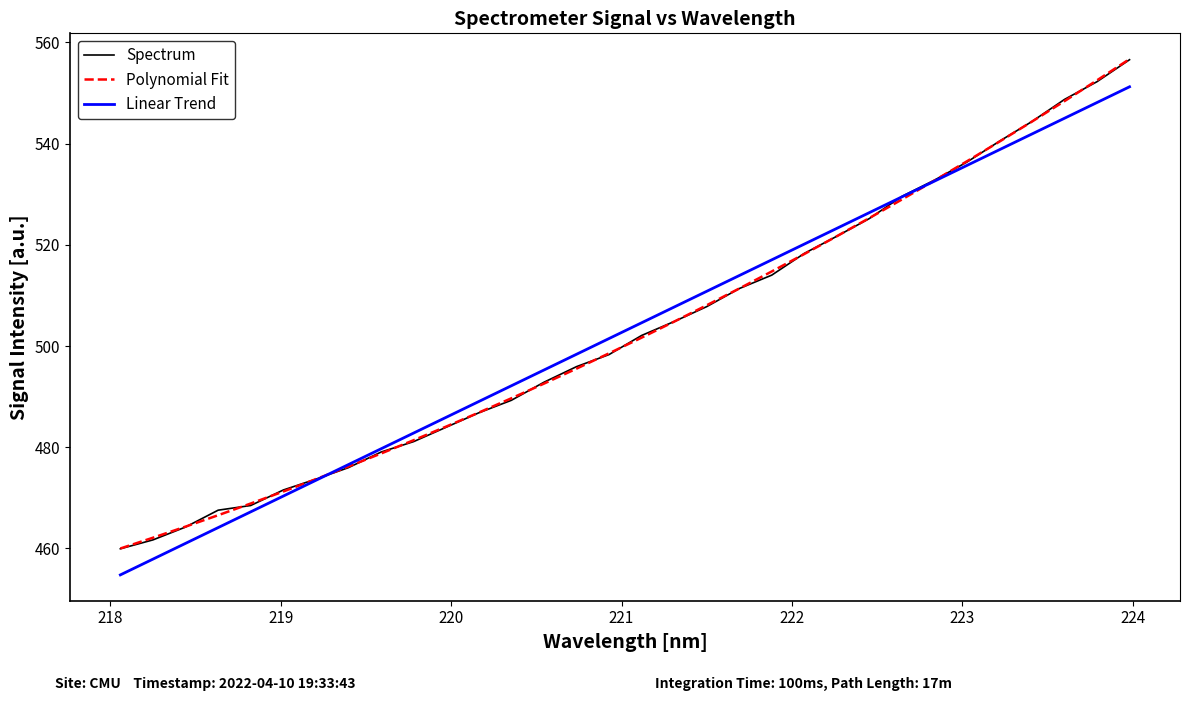

What is the smallest value displayed?

454.8